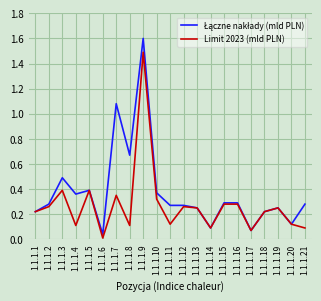

The Limit 2023 (mld PLN) series shows 0.1 at 1.1.1.4. True or false?

True